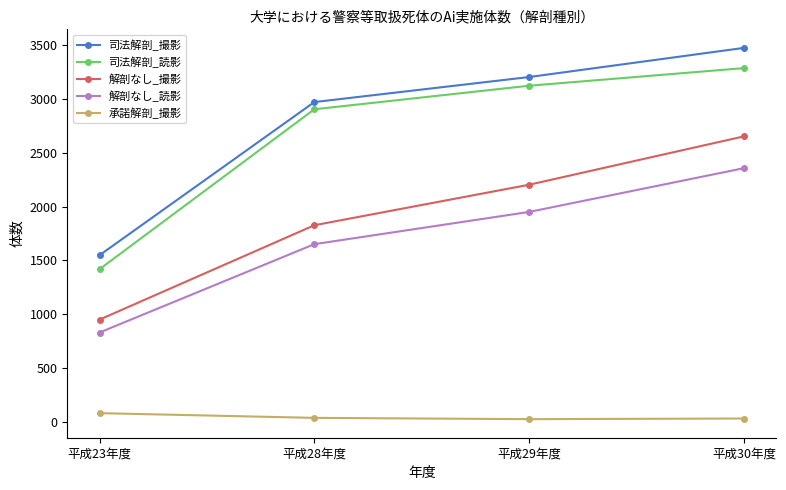

How many distinct data groups are displayed?

5